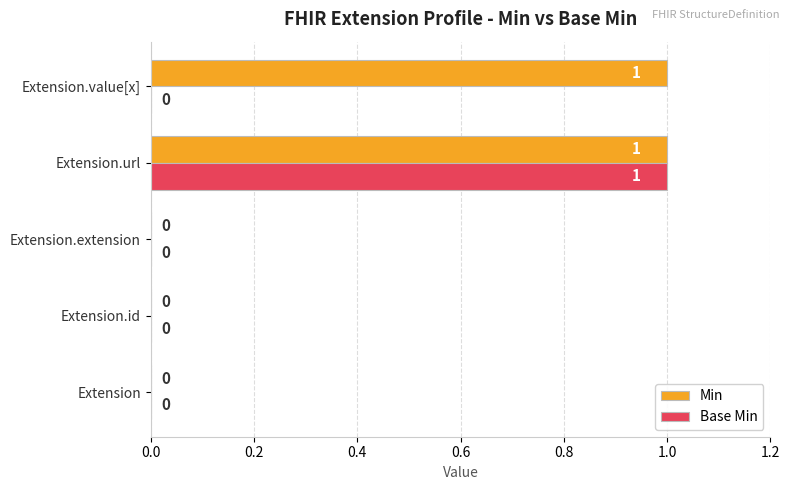

At which category is the sum across all series the highest?

Extension.url